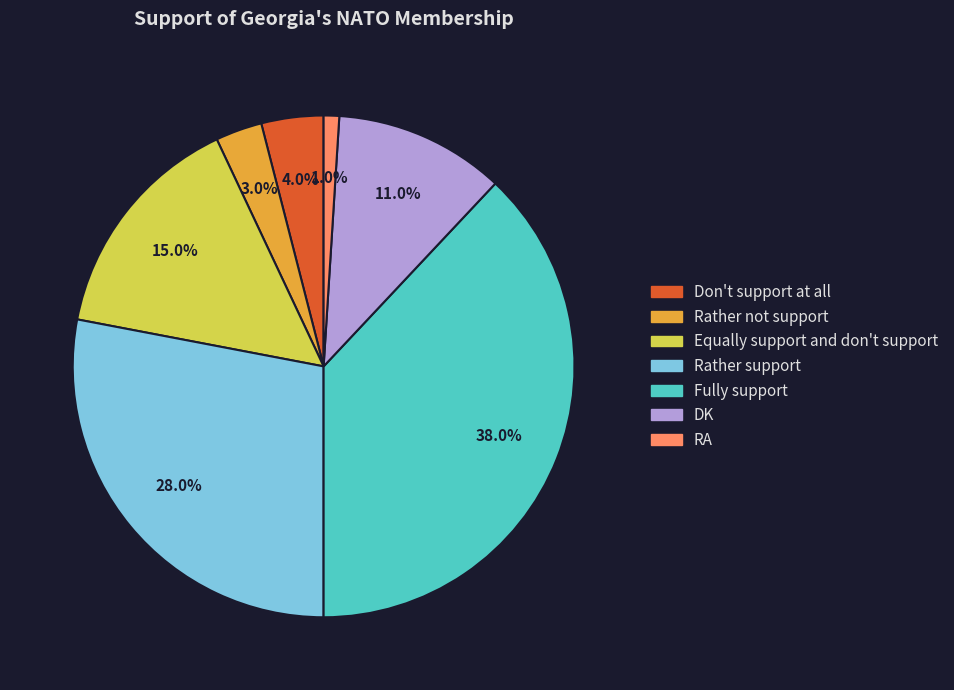

Approximately how many times larger is the value at Rather support compared to Don't support at all?

7.0